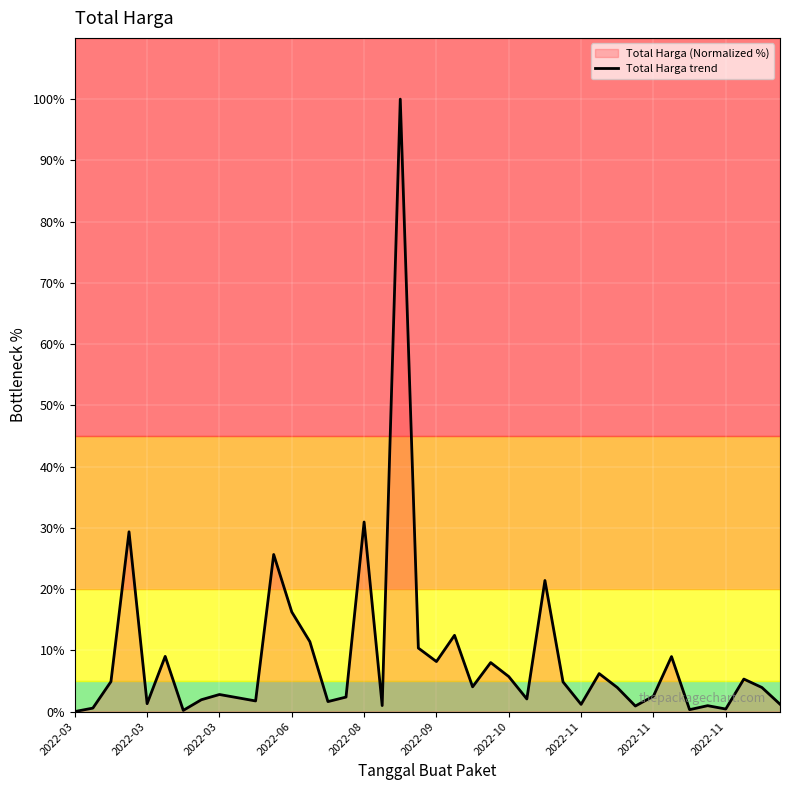

How many points are lower than both their immediate neighbors (excluding endpoints)?

12